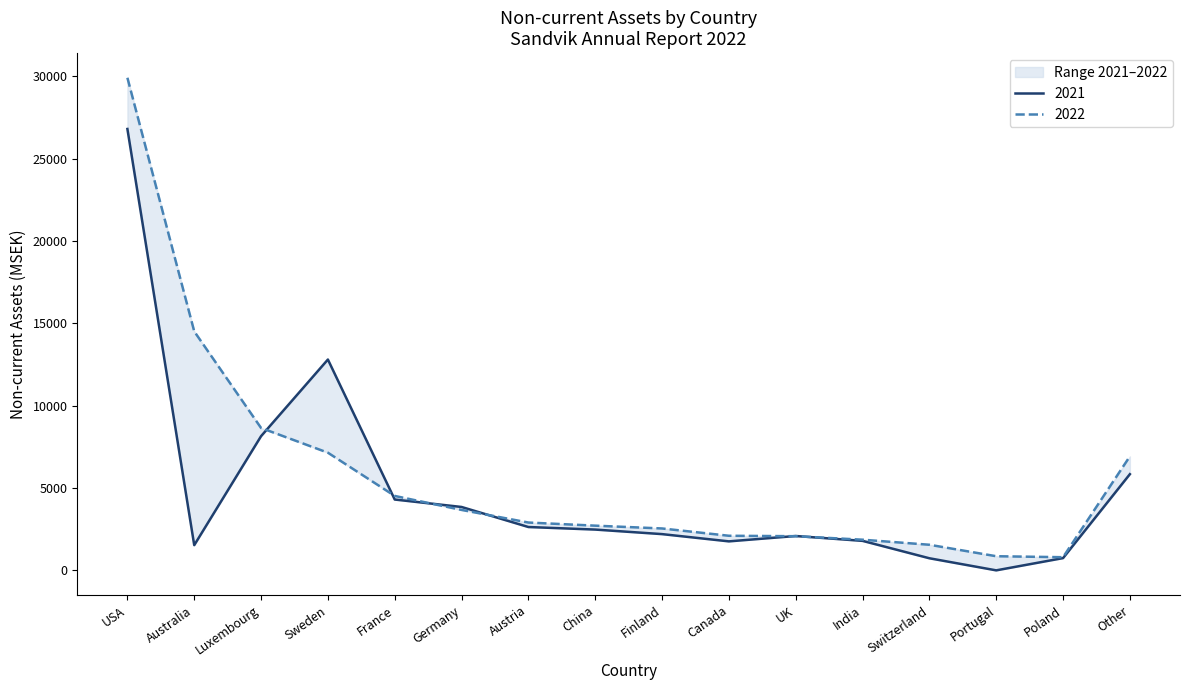

Where is the first local minimum for 2021?

Australia